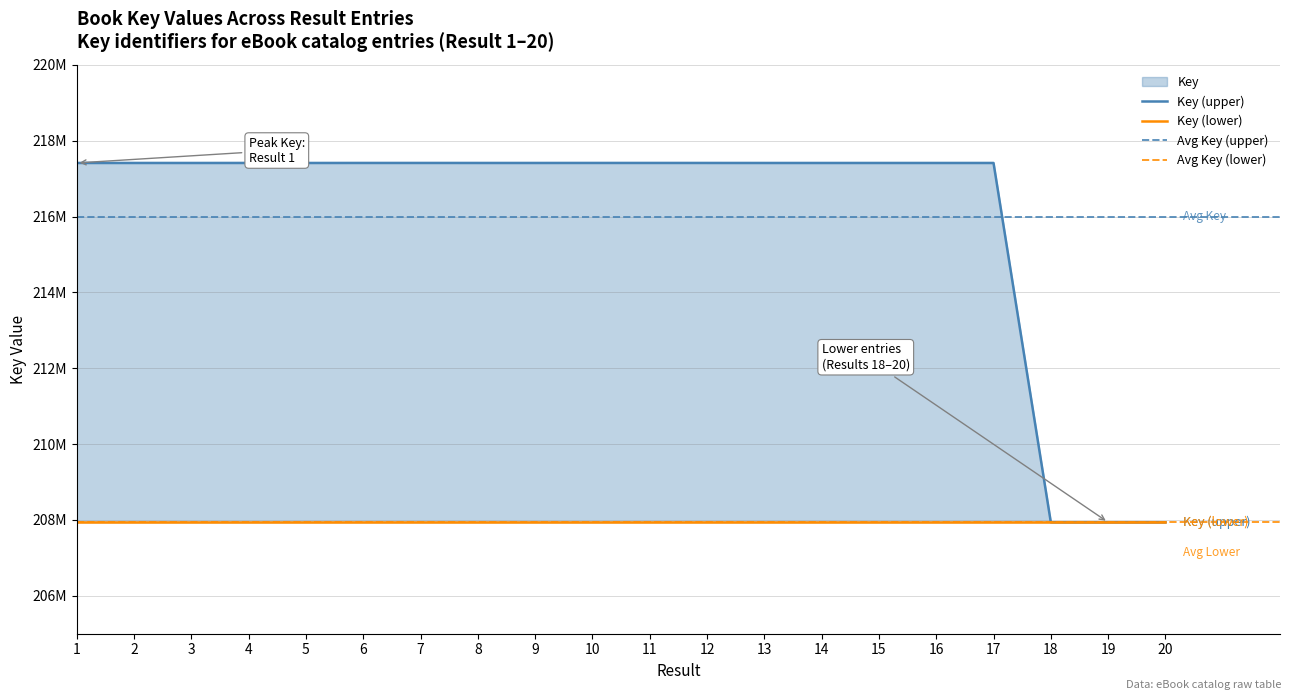

What is the greatest value displayed?

217412869